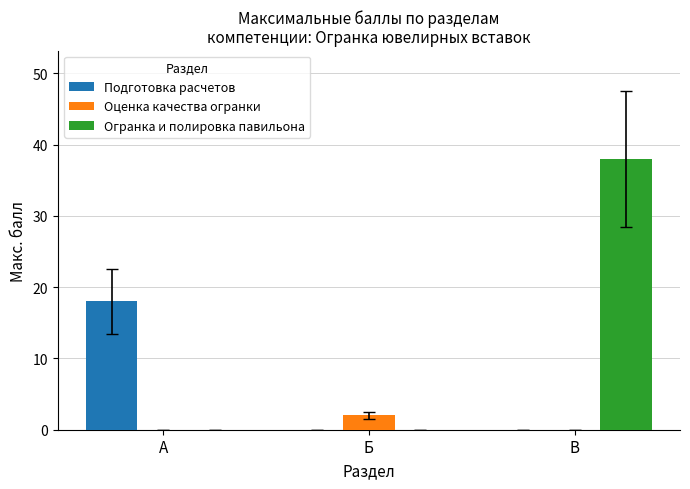

The Огранка и полировка павильона series shows 0 at Б. True or false?

True